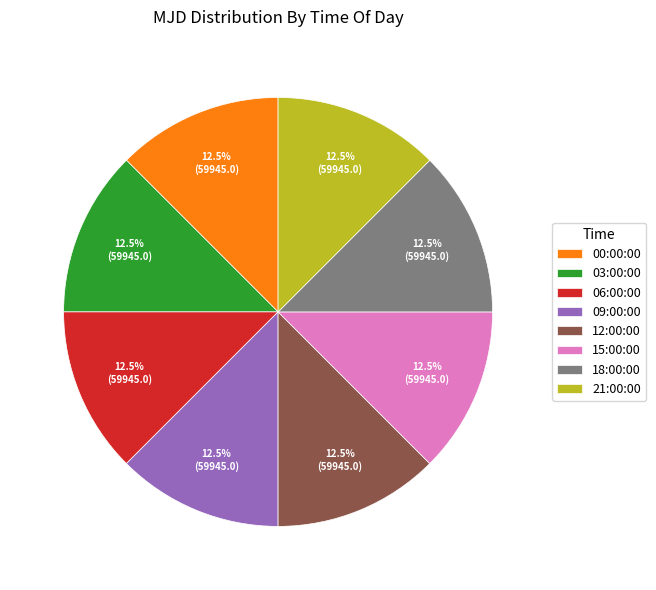

Count the number of slices in the pie.

8